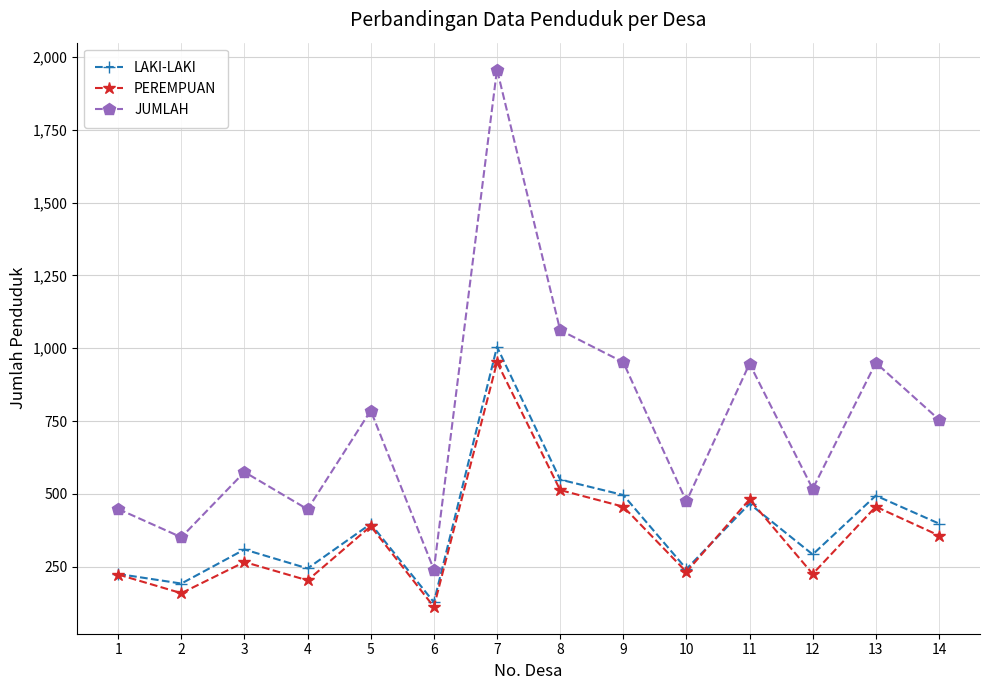

Count the number of data series in this chart.

3